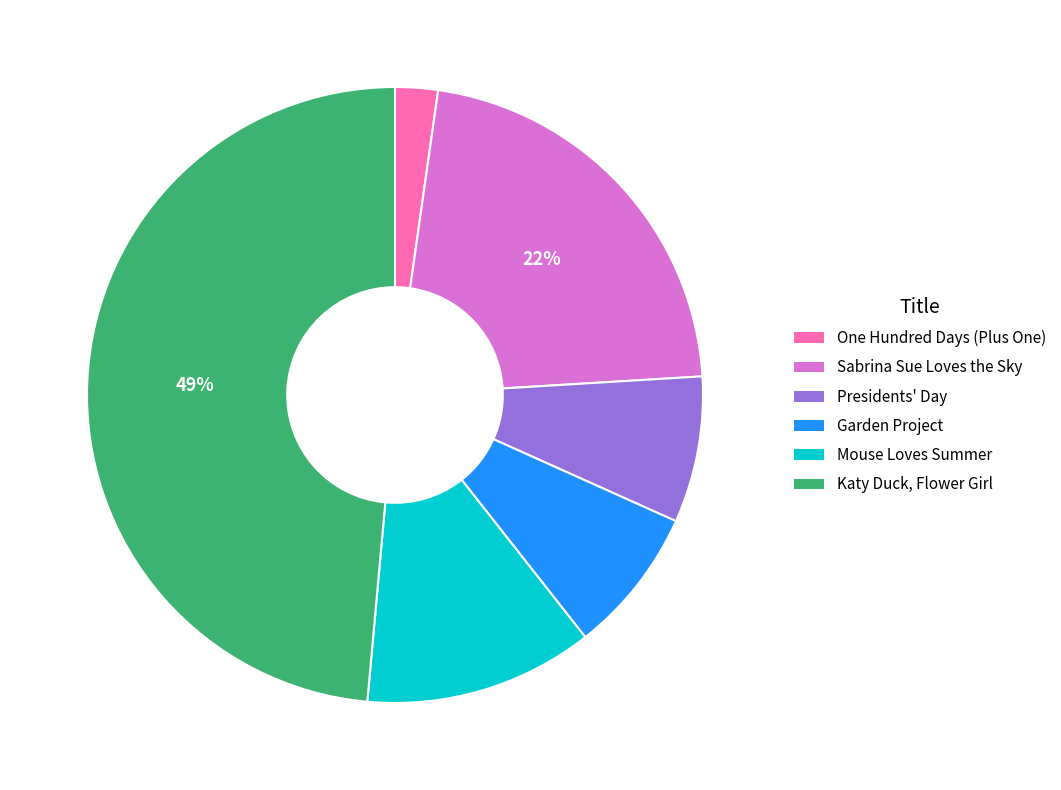

Is there a majority slice in this chart?

No